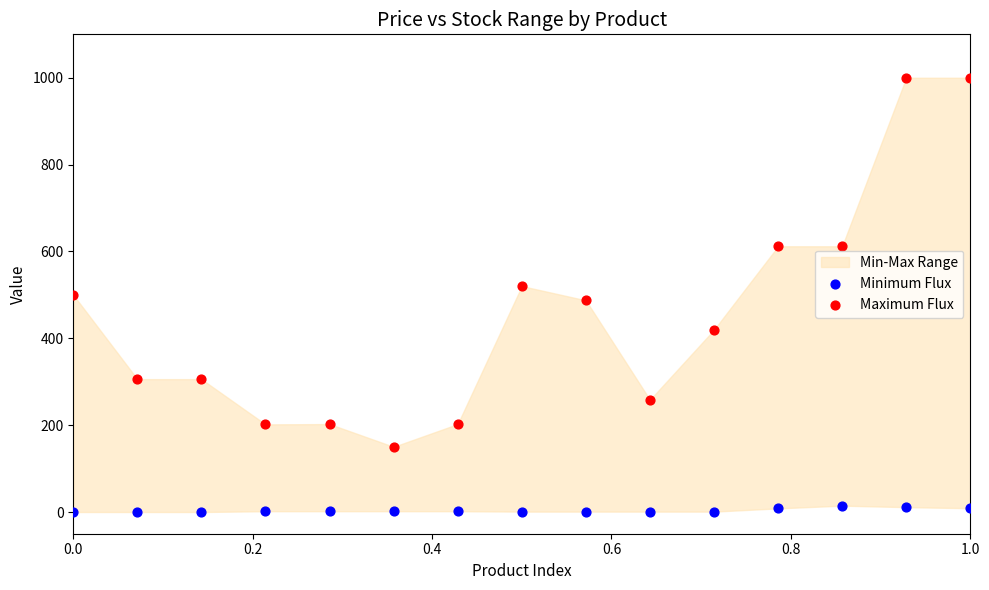

Which series contains the highest Y value?

Maximum Flux